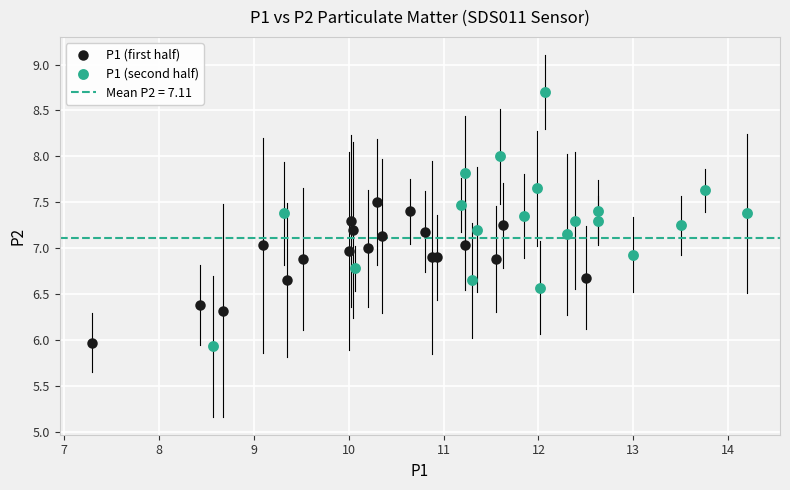

Which series has the widest spread of Y values?

P1 (second half)